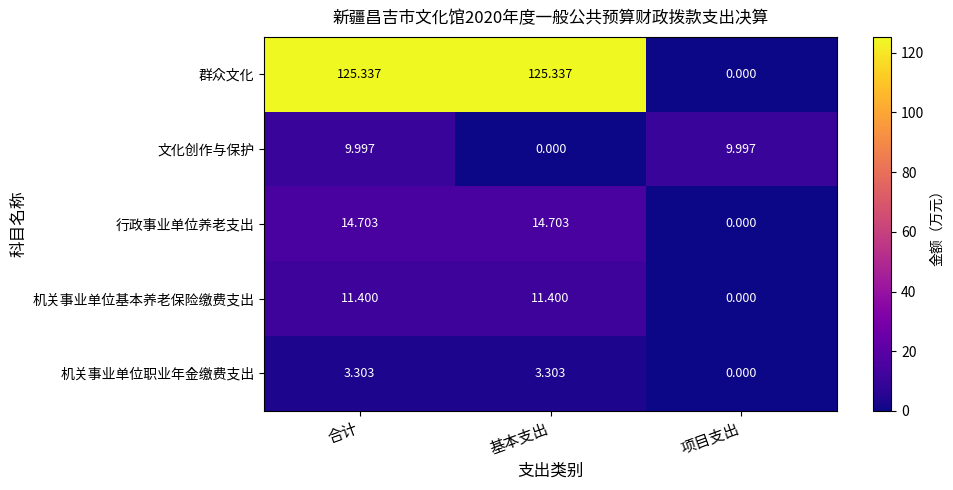

At which label is 行政事业单位养老支出 closest to 7?

项目支出